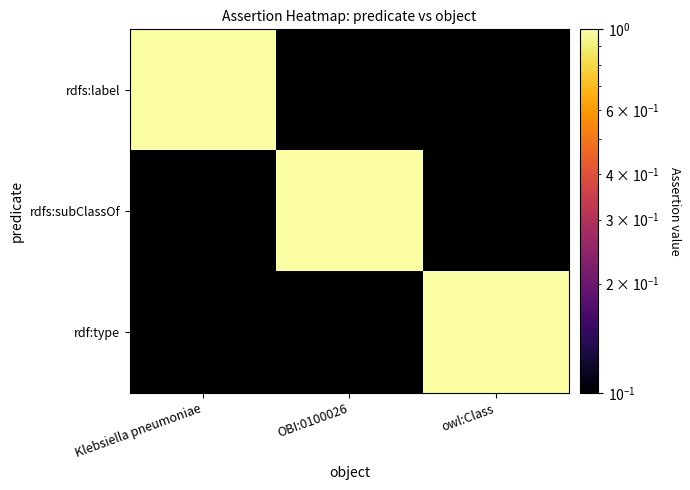

At which label is rdf:type closest to 0?

Klebsiella pneumoniae